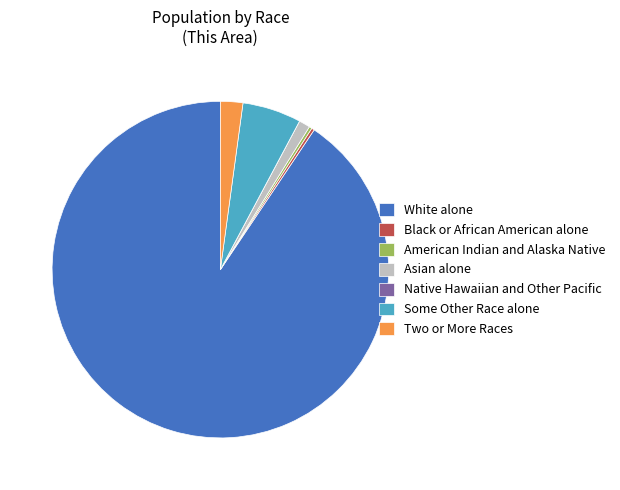

Is there a majority slice in this chart?

Yes